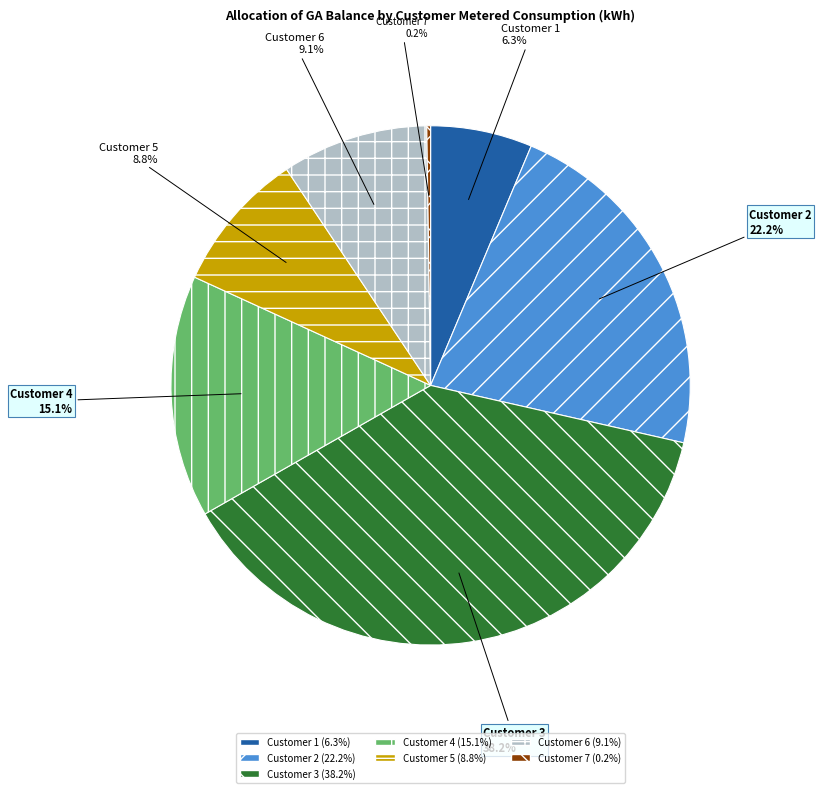

The Customer 6 slice represents 9% of the pie. True or false?

True